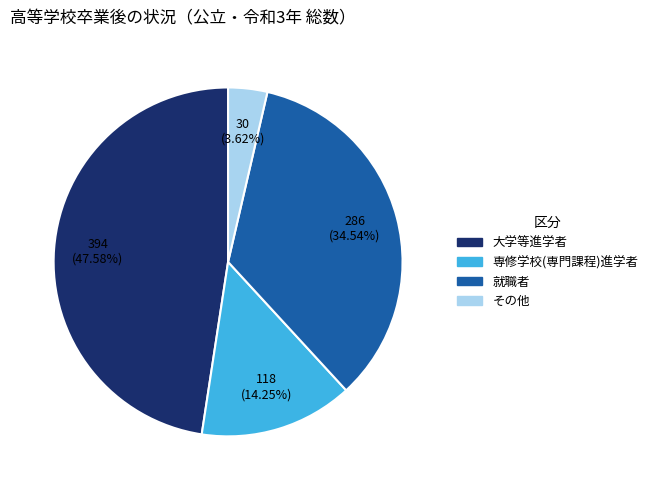

Is there any slice that represents more than half of the pie?

No